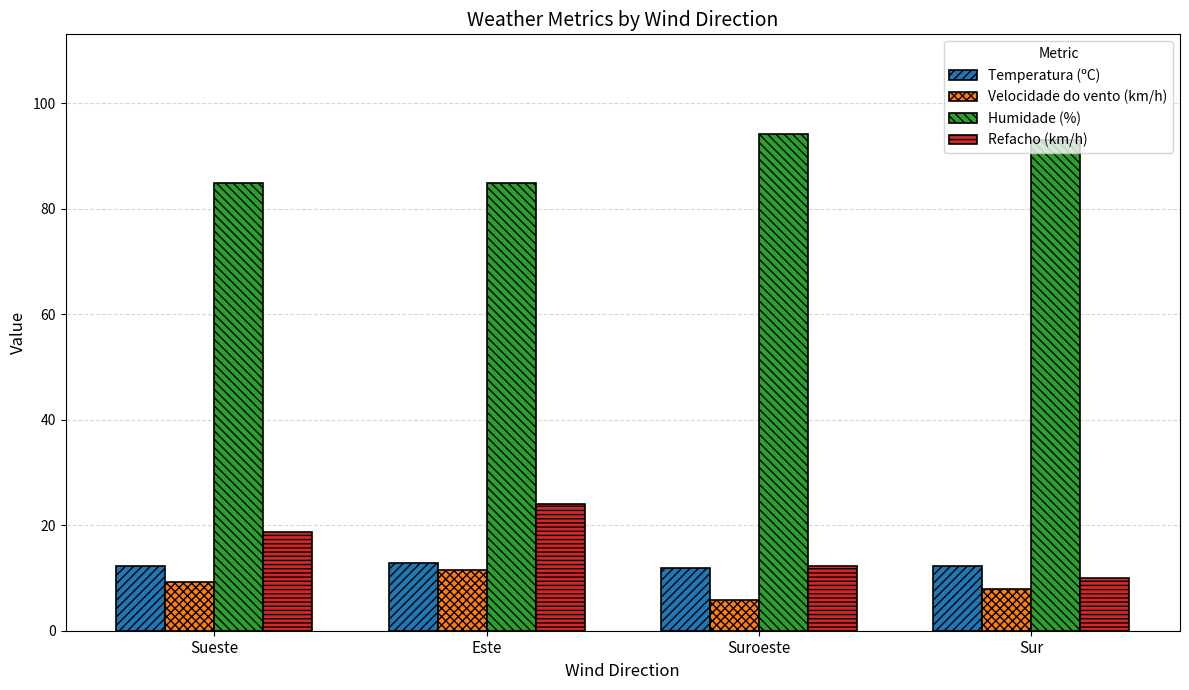

What is the total value across all series at Sueste?

125.2